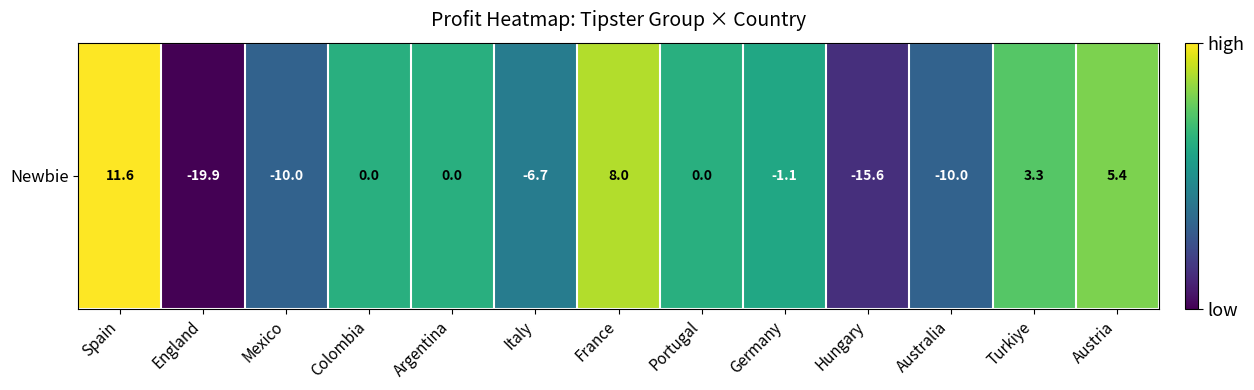

Reading left to right, list all the values displayed in this chart.

Spain=11.6	England=-19.9	Mexico=-10.0	Colombia=0.0	Argentina=0.0	Italy=-6.7	France=8.0	Portugal=0.0	Germany=-1.1	Hungary=-15.6	Australia=-10.0	Turkiye=3.3	Austria=5.4